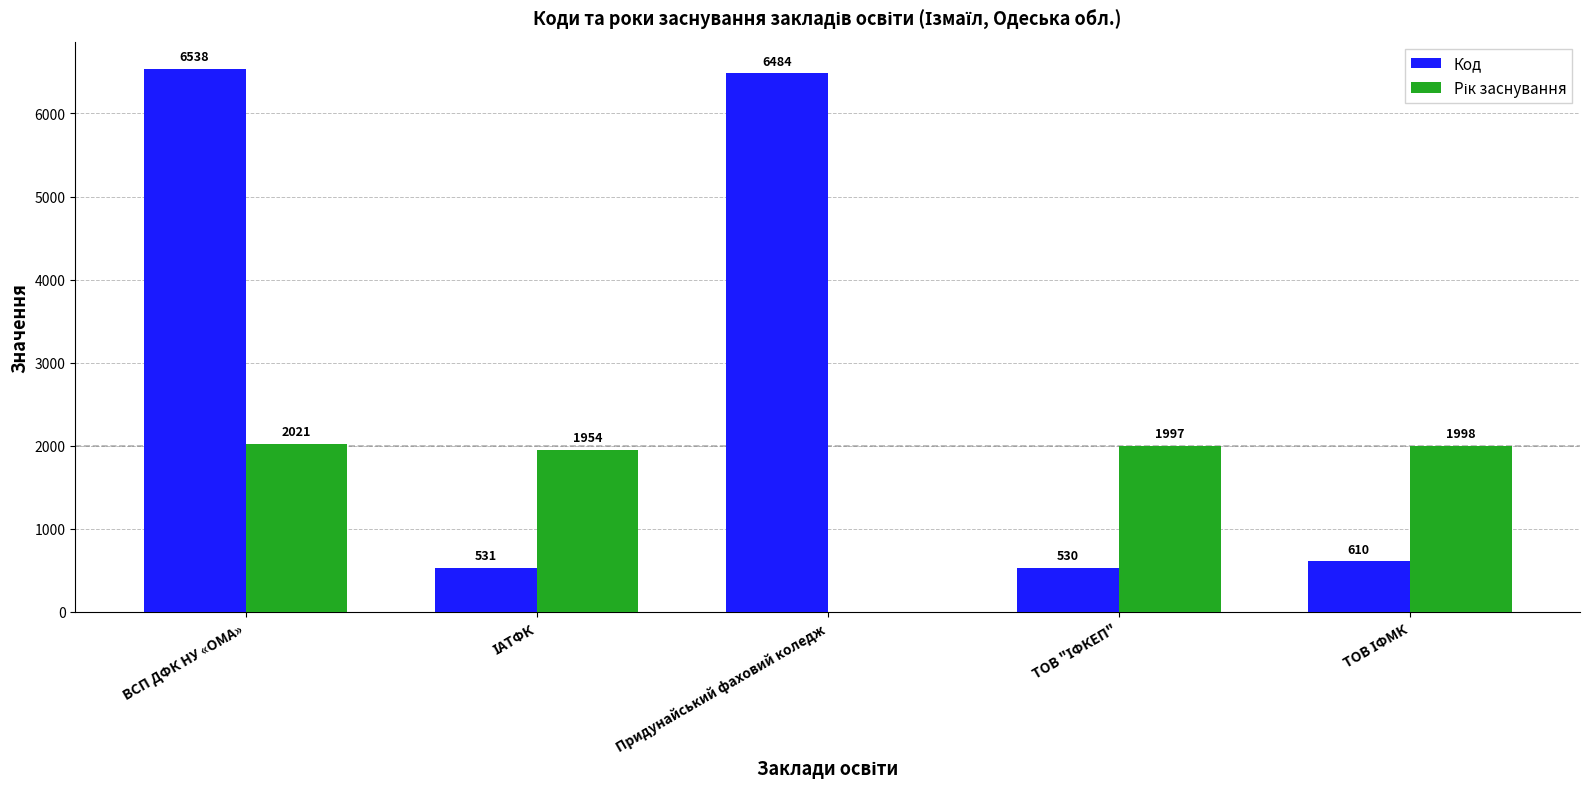

Read the Код value at Придунайський фаховий коледж.

6484